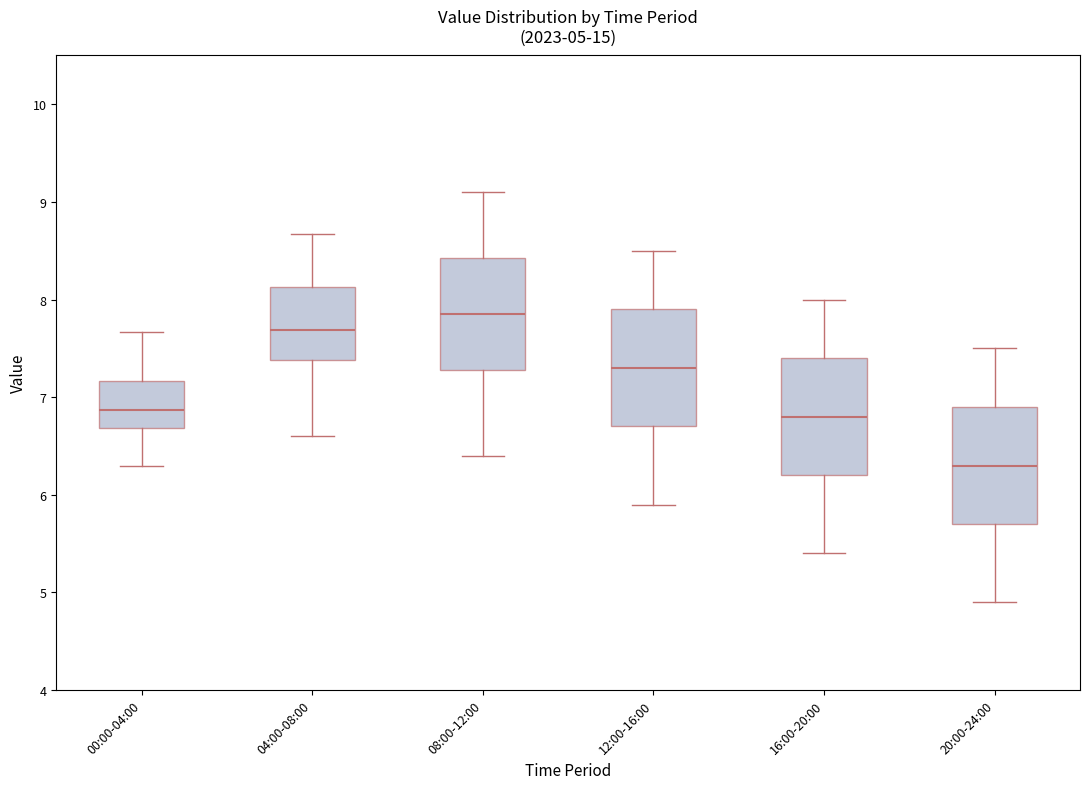

Which box's median line is the highest?

08:00-12:00